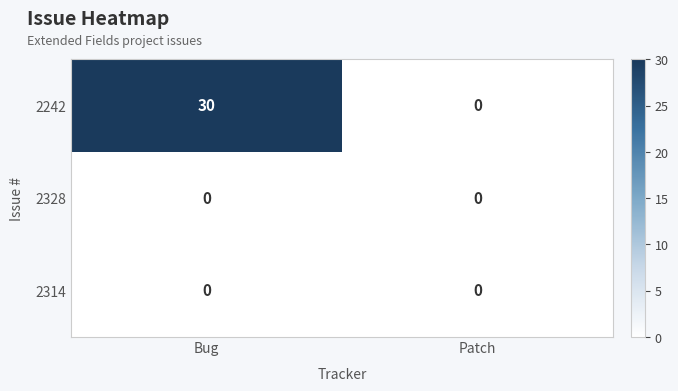

Which category has the highest value across all series?

Bug